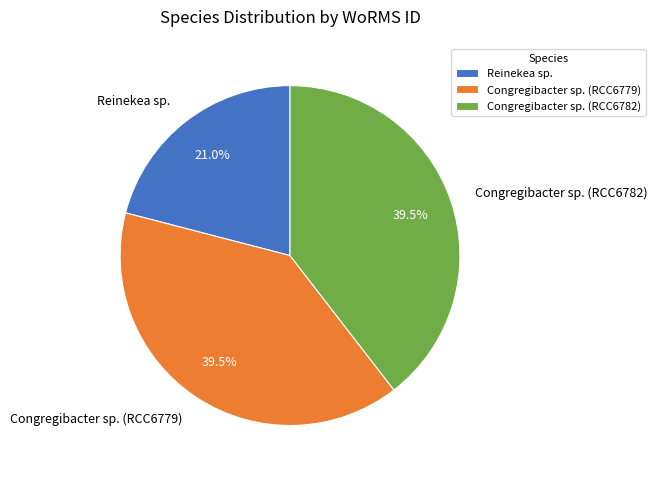

What is the smallest slice in the pie chart?

Reinekea sp.